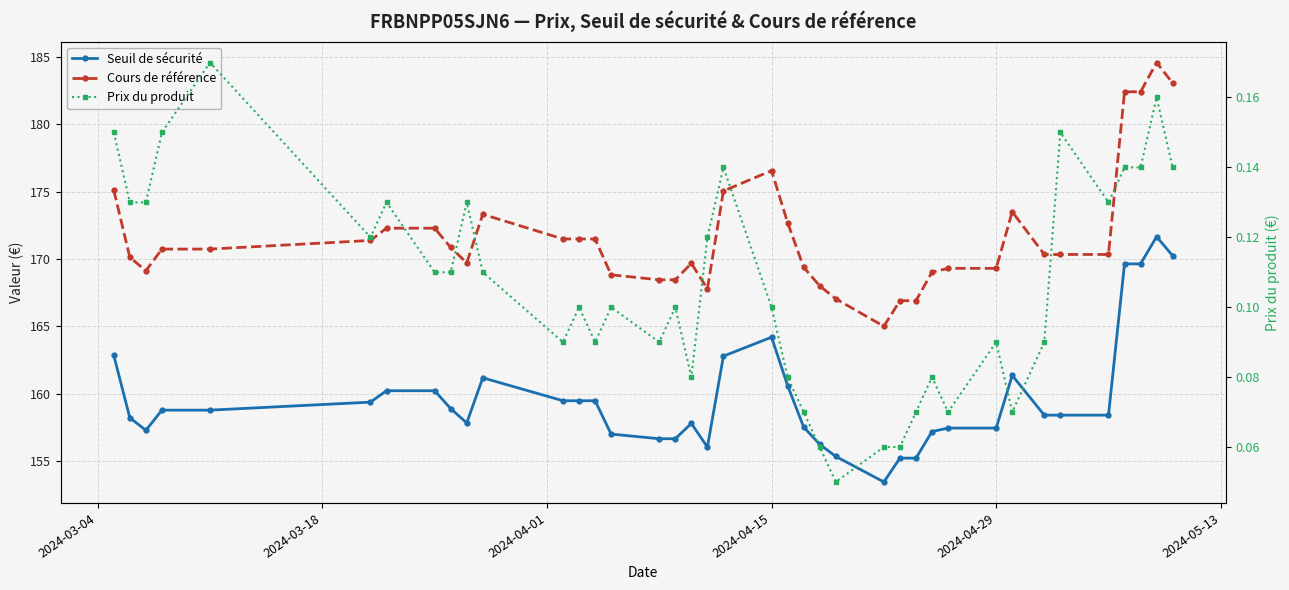

Reading right to left, extract all data points from this chart.

Seuil de sécurité: 170.2	171.7	169.6	169.6	158.4	158.4	158.4	161.4	157.4	157.4	157.2	155.2	155.2	153.4	155.3	156.2	157.5	160.6	164.2	162.8	156.0	157.8	156.7	156.7	157.0	159.5	159.5	159.5	161.2	157.8	158.9	160.2	160.2	159.4	158.8	158.8	157.3	158.2	162.8
Cours de référence: 183.1	184.6	182.4	182.4	170.3	170.3	170.3	173.5	169.3	169.3	169.0	166.9	166.9	165.0	167.0	168.0	169.4	172.7	176.6	175.0	167.8	169.7	168.4	168.4	168.8	171.5	171.5	171.5	173.3	169.7	170.8	172.3	172.3	171.4	170.7	170.7	169.1	170.1	175.1
Prix du produit: 0.1	0.2	0.1	0.1	0.1	0.1	0.1	0.1	0.1	0.1	0.1	0.1	0.1	0.1	0.1	0.1	0.1	0.1	0.1	0.1	0.1	0.1	0.1	0.1	0.1	0.1	0.1	0.1	0.1	0.1	0.1	0.1	0.1	0.1	0.2	0.1	0.1	0.1	0.1